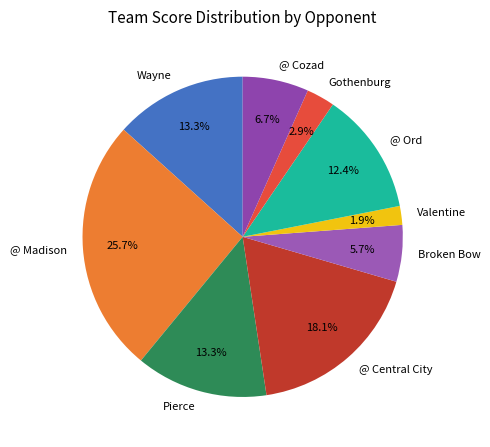

To the nearest percent, what percentage of the pie is Gothenburg?

3%